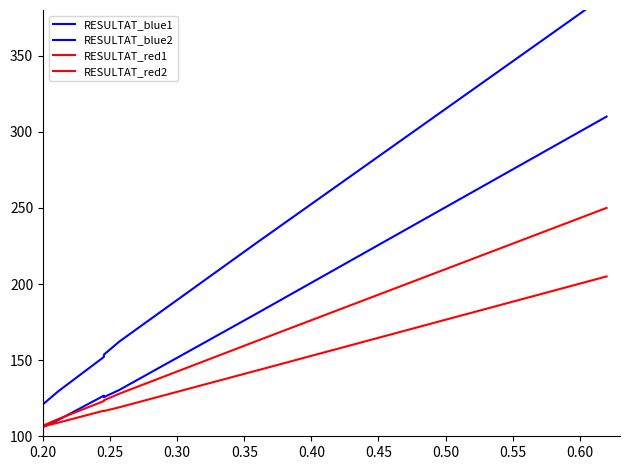

Which series has the largest range (max minus min)?

RESULTAT_blue1